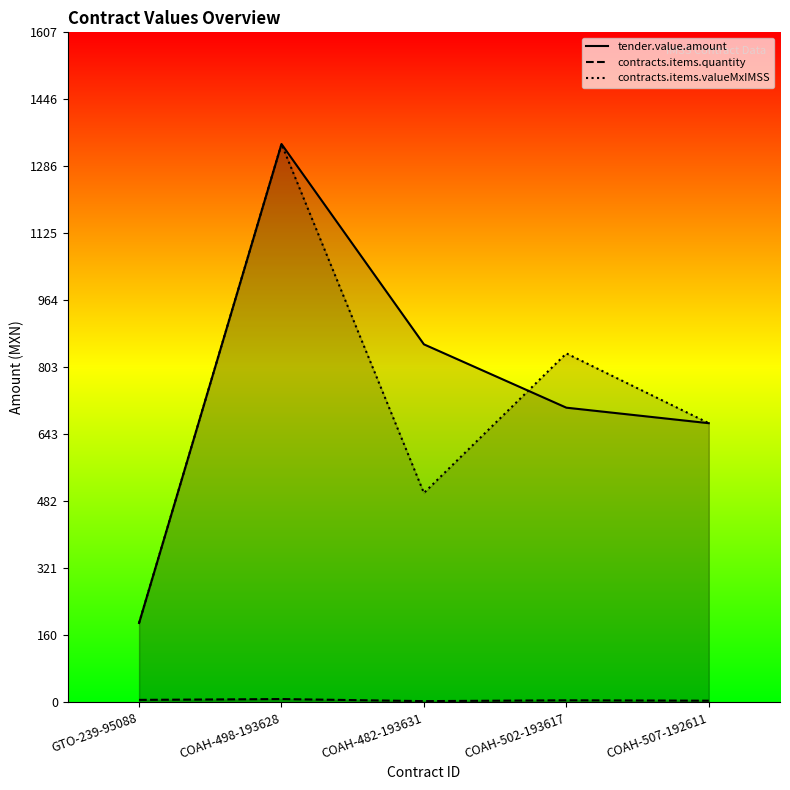

How many interior local peaks does the contracts.items.valueMxIMSS series have?

2